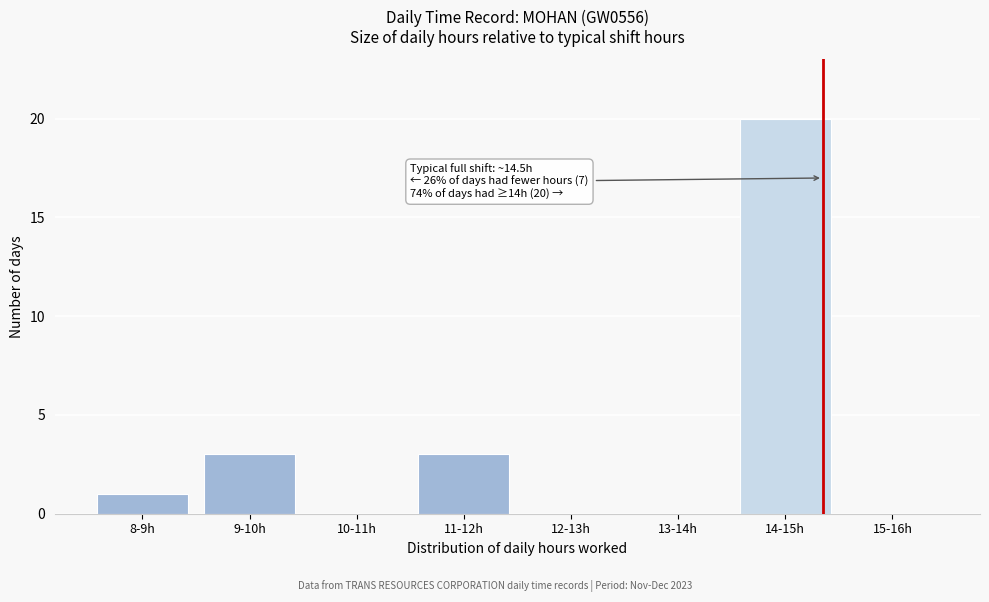

Reading left to right, list all the values displayed in this chart.

8-9h=1	9-10h=3	10-11h=0	11-12h=3	12-13h=0	13-14h=0	14-15h=20	15-16h=0